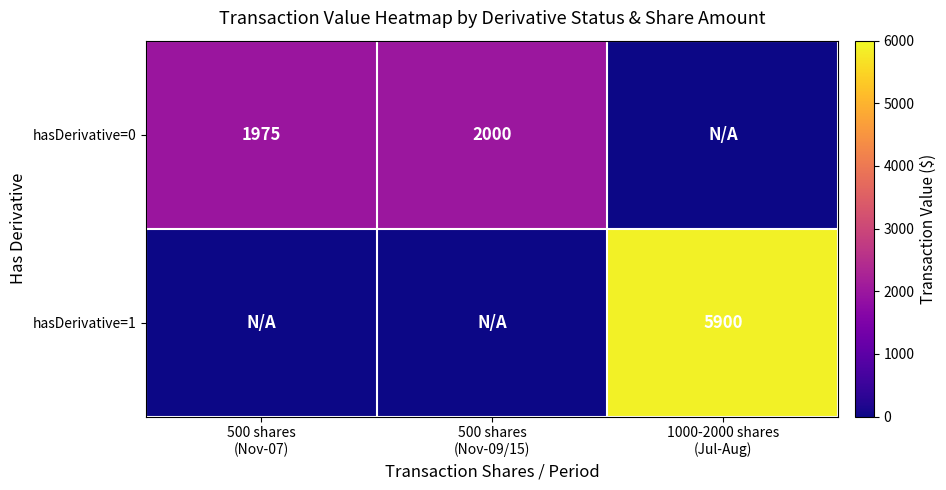

Is the value of hasDerivative=0 at 500 shares (Nov-07) greater than the value of hasDerivative=1 at 500 shares (Nov-09/15)?

Yes